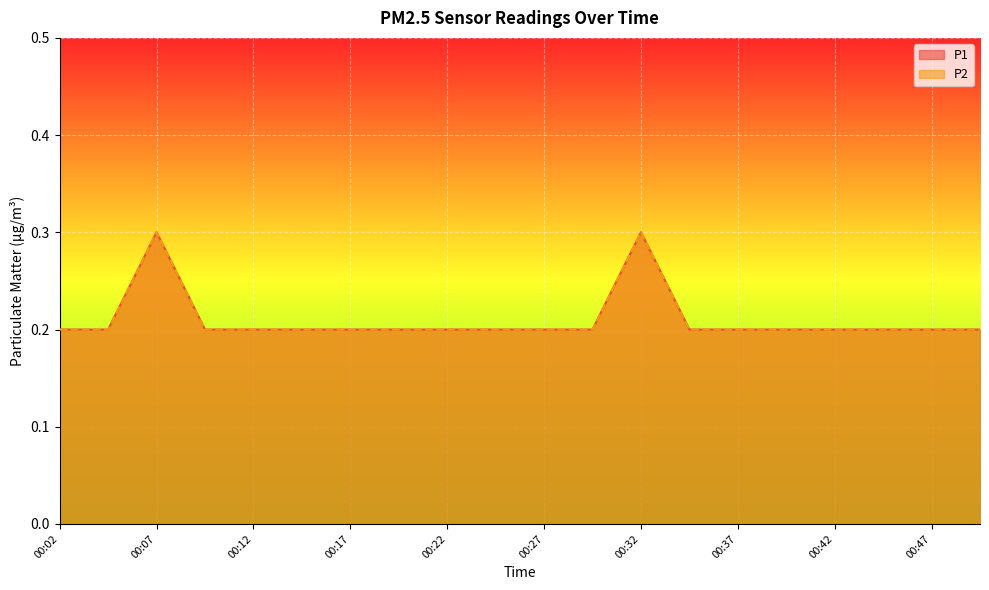

In P1, how many points are higher than both neighbors (excluding endpoints)?

2